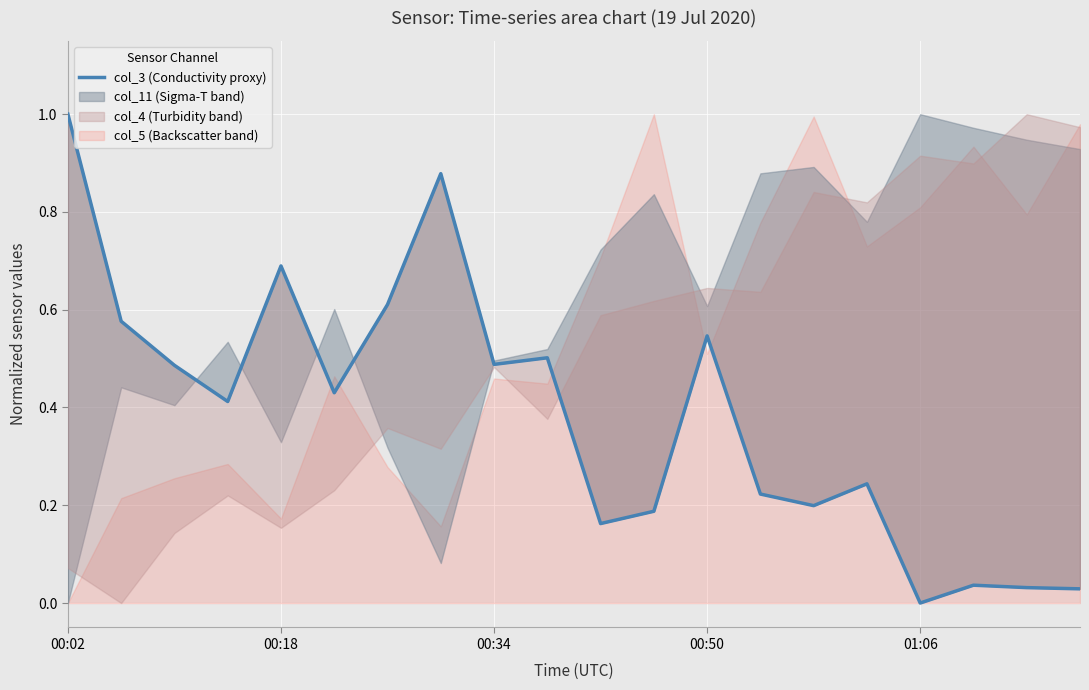

True or false: there are more than 0 points higher than both neighbors.

True